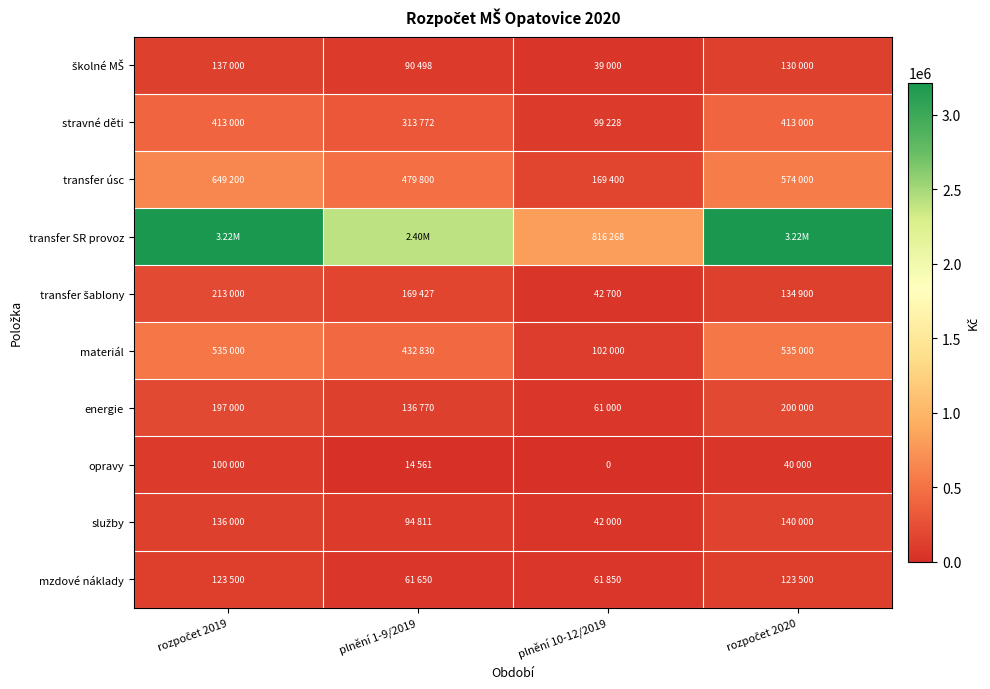

What is the difference between the maximum and minimum values in the mzdové náklady series?

61850